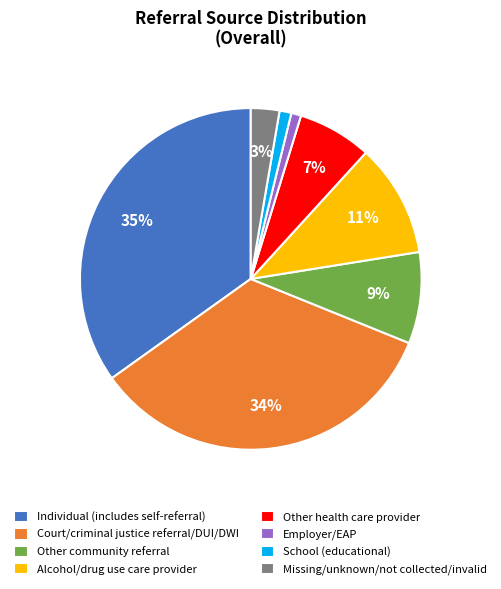

How many segments does this pie chart have?

8